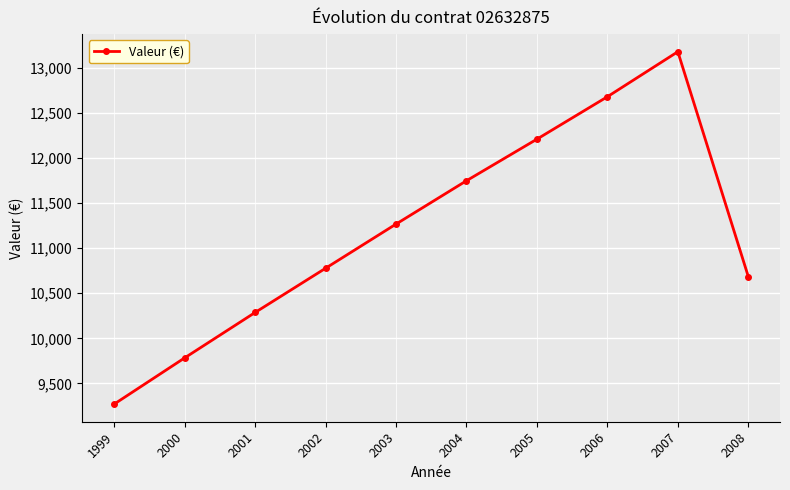

Which category has the lowest value across all series?

1999